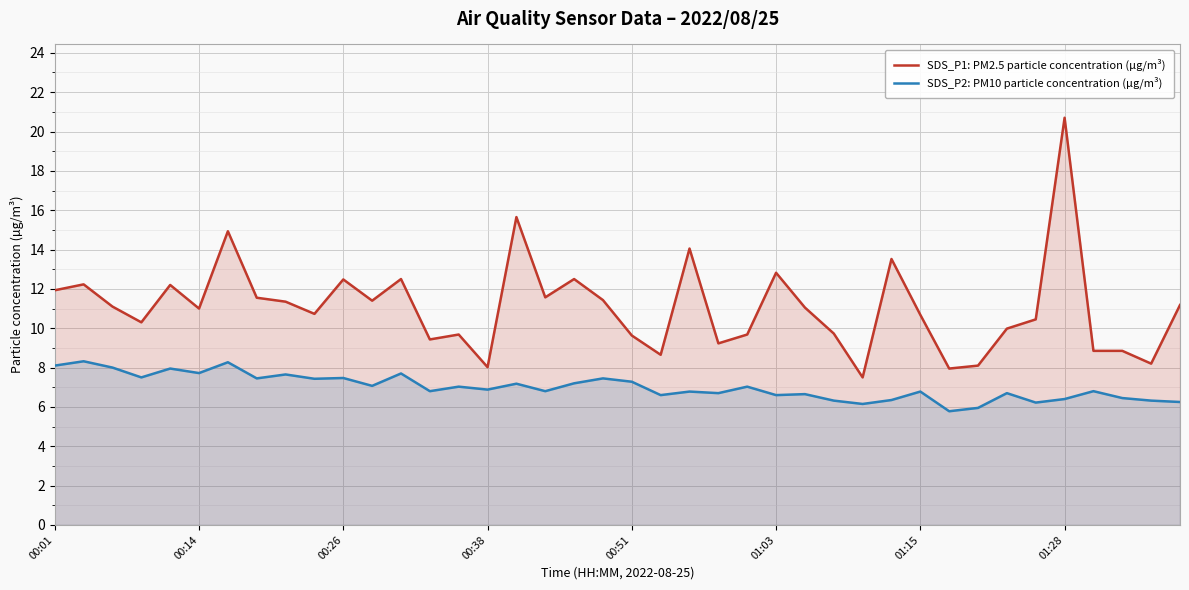

Rank the series at 01:03 from lowest to highest value.

SDS_P2: PM10 particle concentration (µg/m³), SDS_P1: PM2.5 particle concentration (µg/m³)